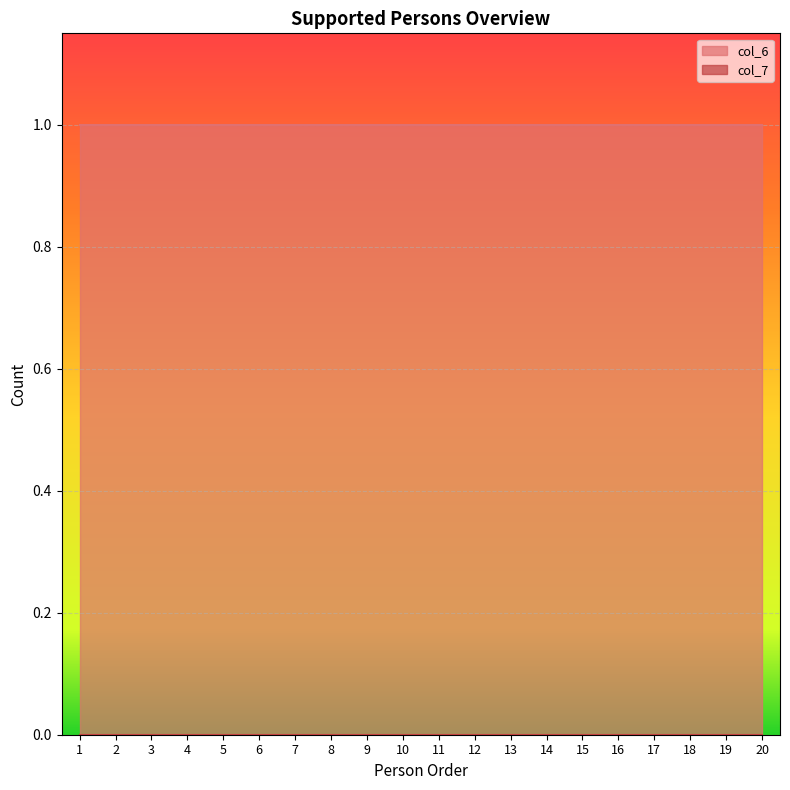

The value of col_6 at 1 is 1. True or false?

True